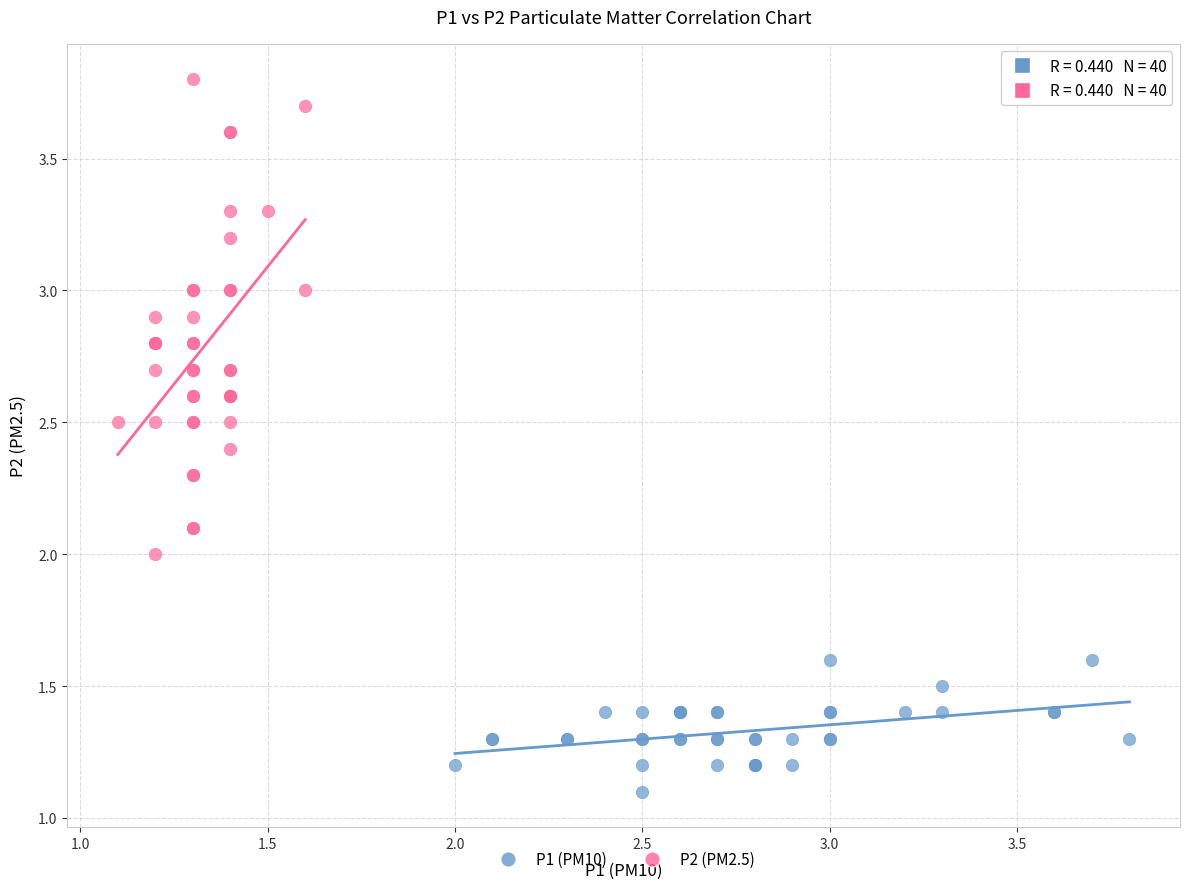

Which series has the largest Y range (max minus min)?

P2 (PM2.5)